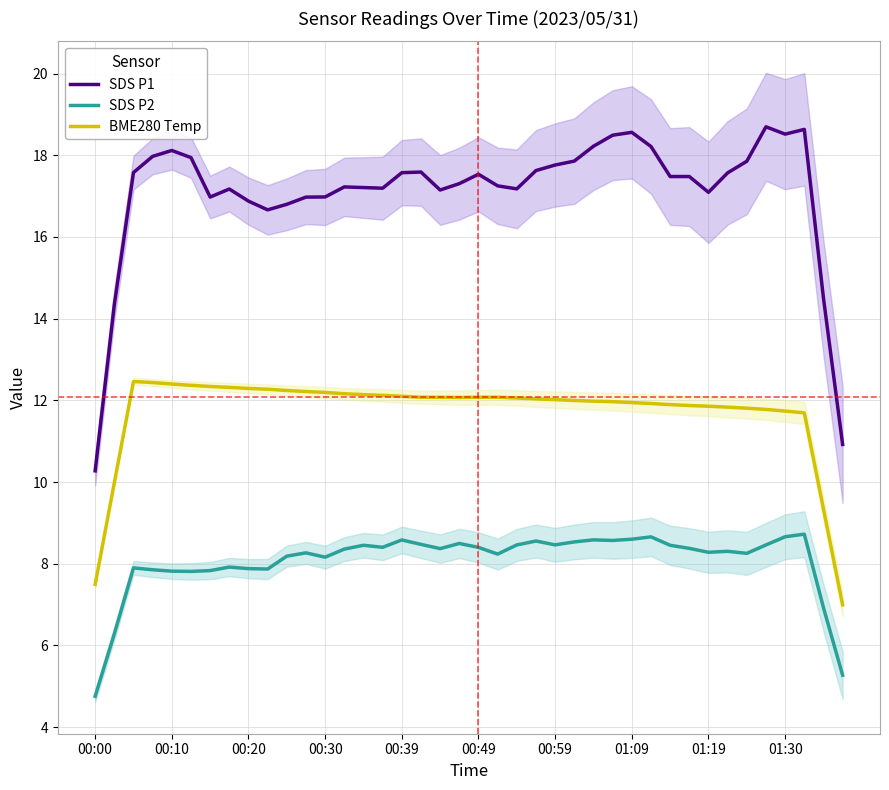

What is the maximum value for SDS P1?

18.7